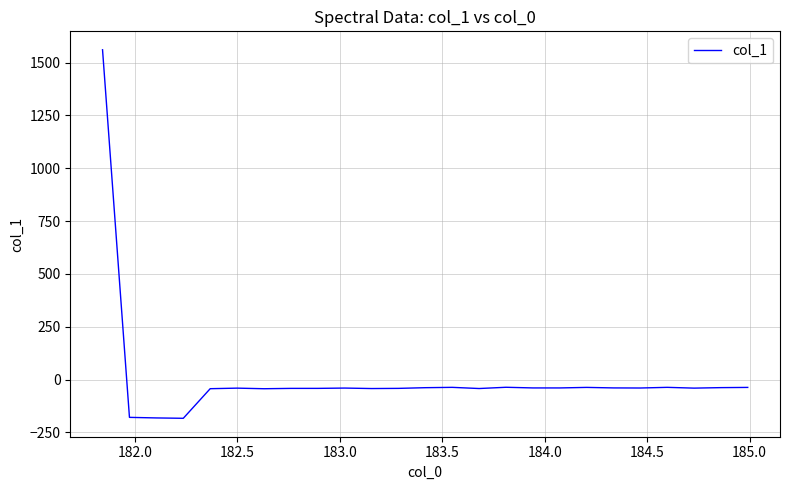

What is the average value?

7.2